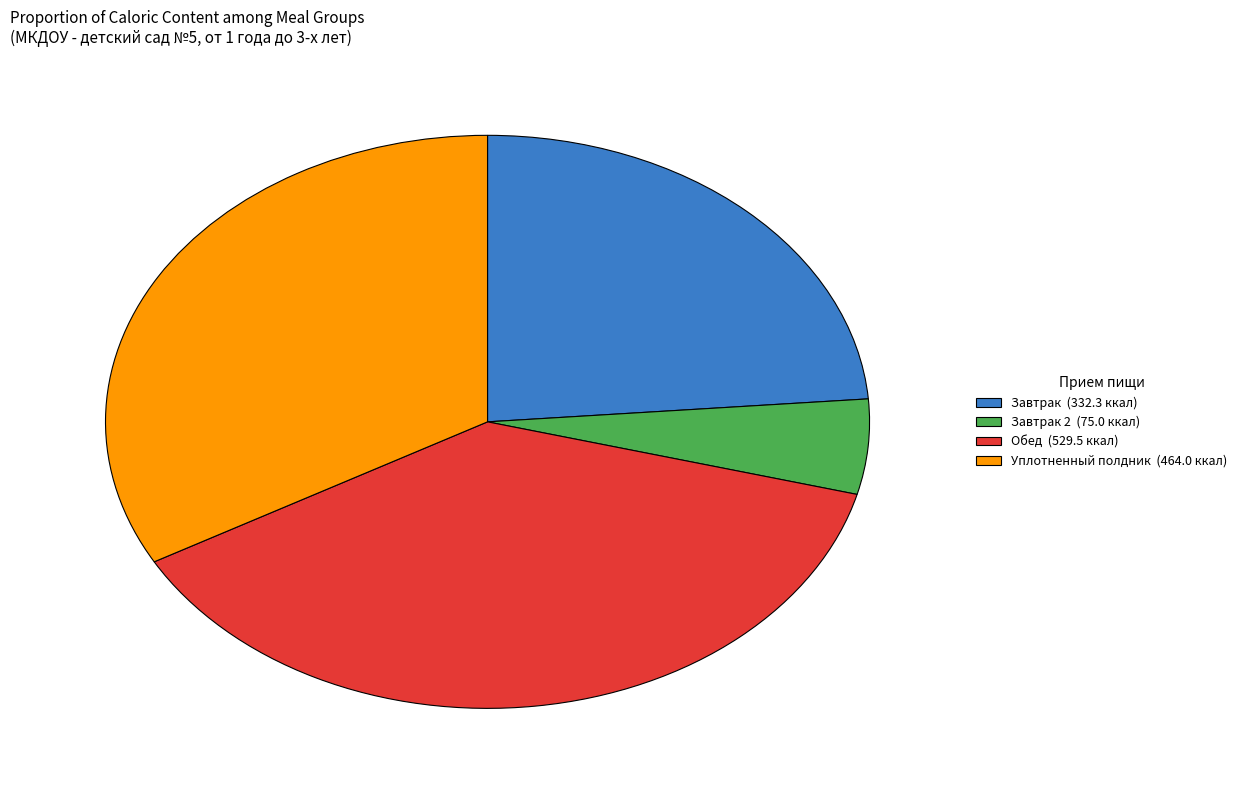

How many slices are in this pie chart?

4